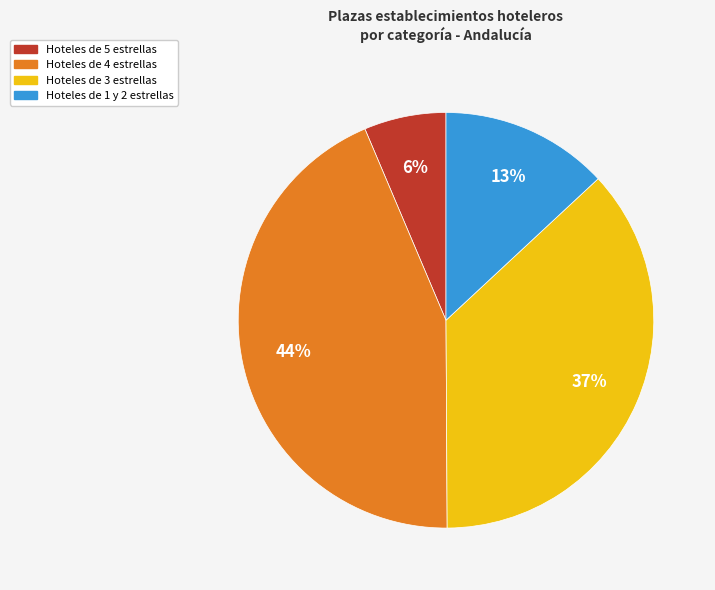

Does any single category account for the majority?

No